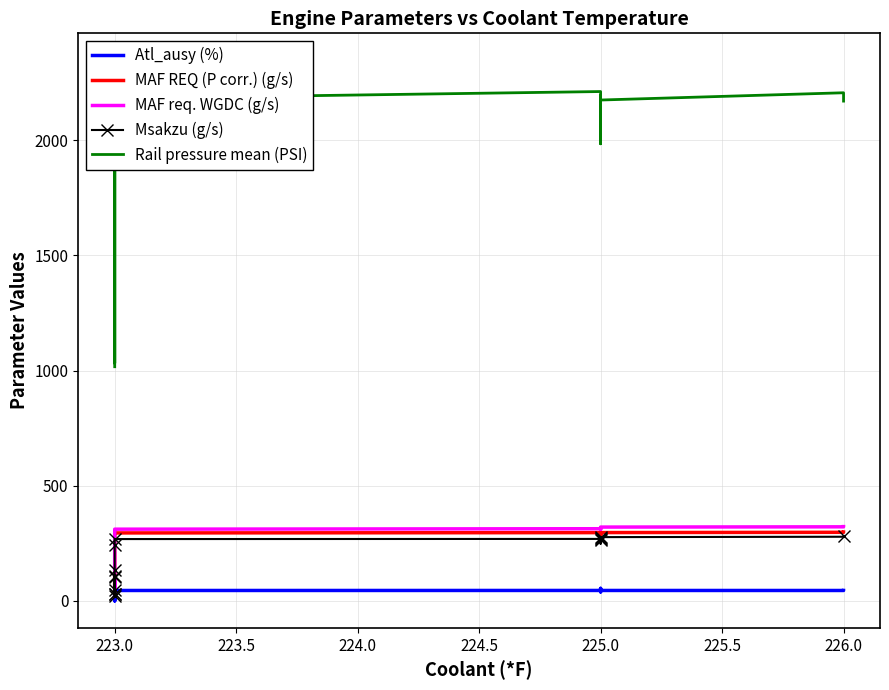

What is the value of the Rail pressure mean (PSI) point at the 19th from the left?

2254.8